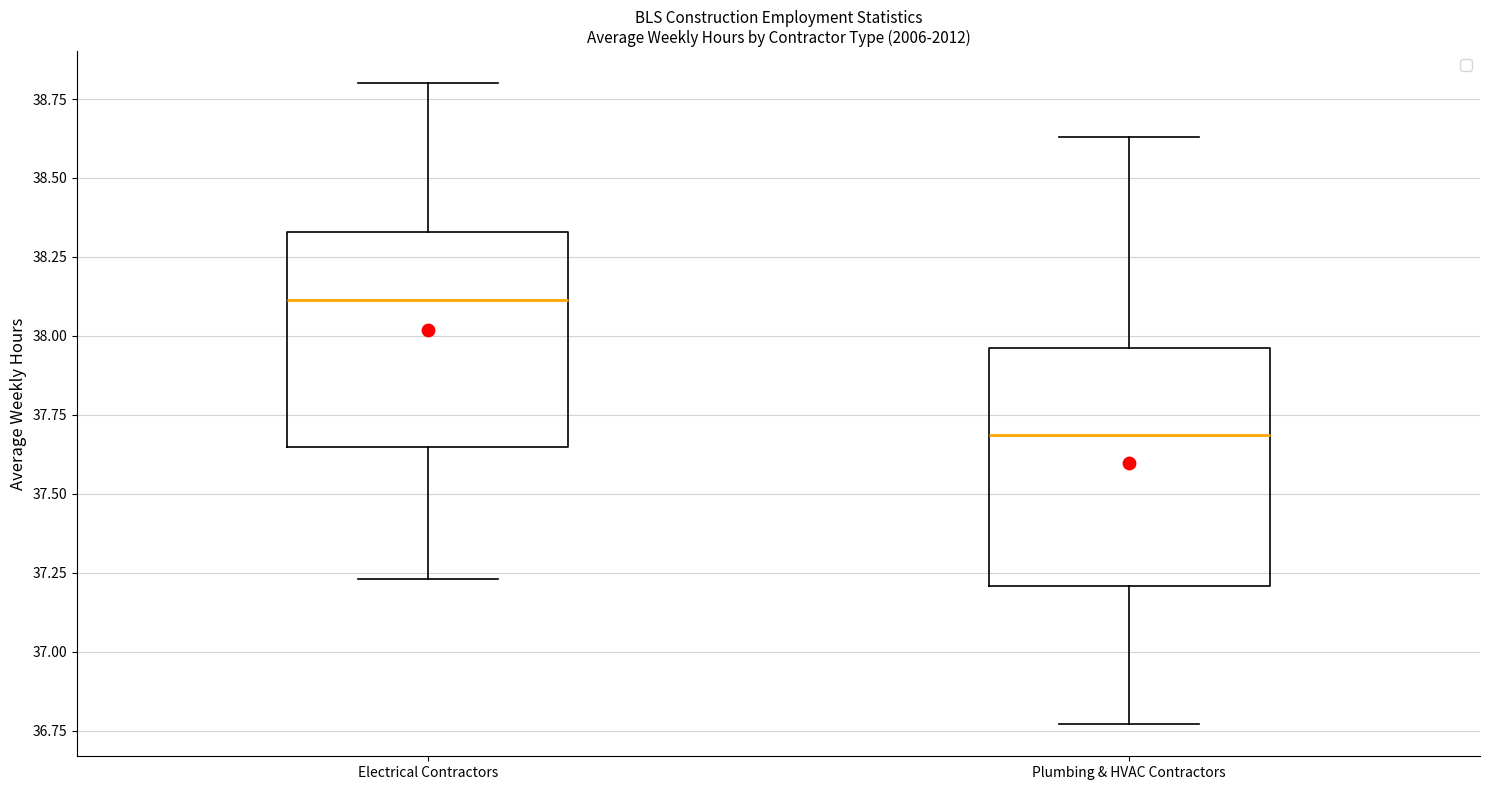

Where does the upper whisker of the box for Plumbing & HVAC Contractors end on the y-axis? The values are not printed on the chart, so give them approximately, as read against the axis.

38.65